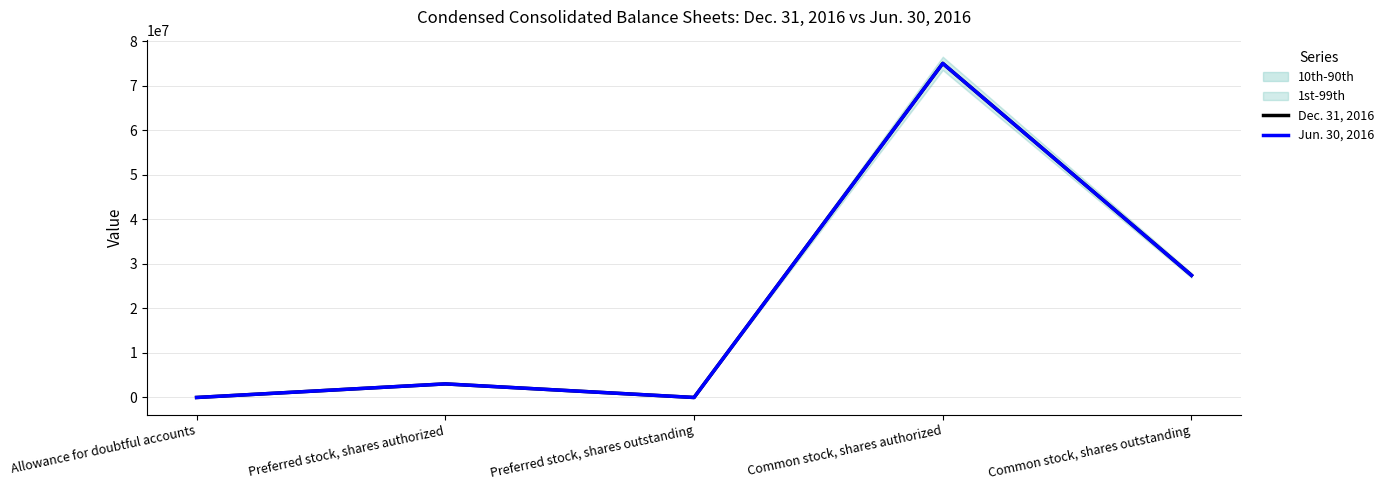

Is the value of Jun. 30, 2016 at Common stock, shares authorized greater than the value of Dec. 31, 2016 at Allowance for doubtful accounts?

Yes